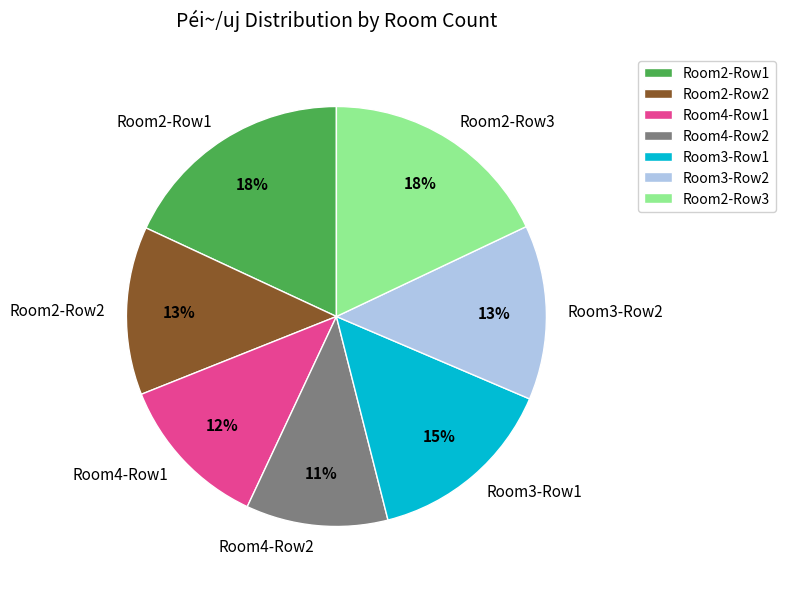

Is the sum of Room2-Row3 and Room3-Row1 greater than half?

No